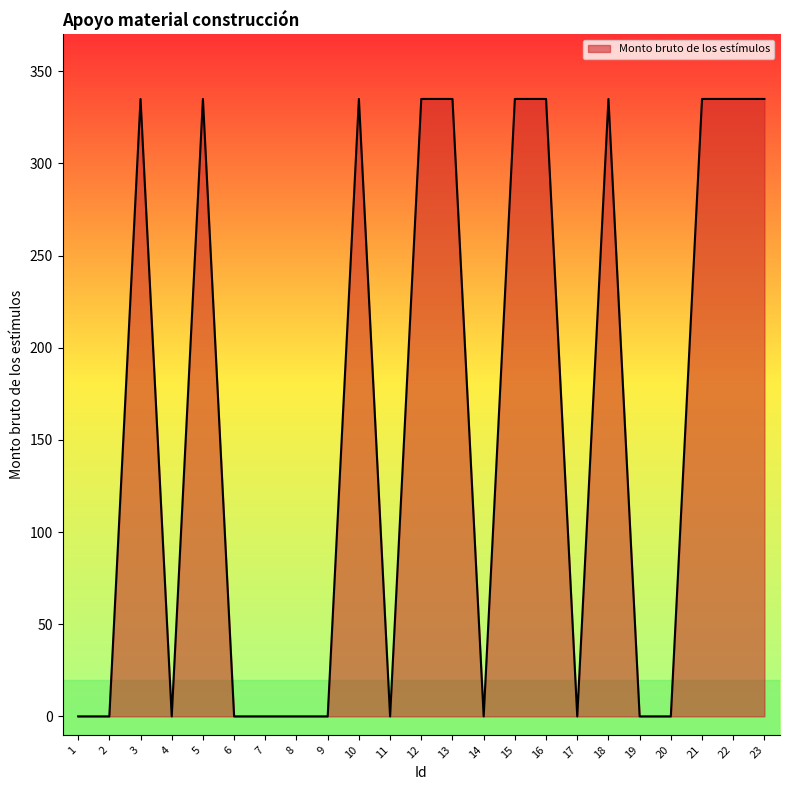

What is the difference between the second highest and minimum values?

335